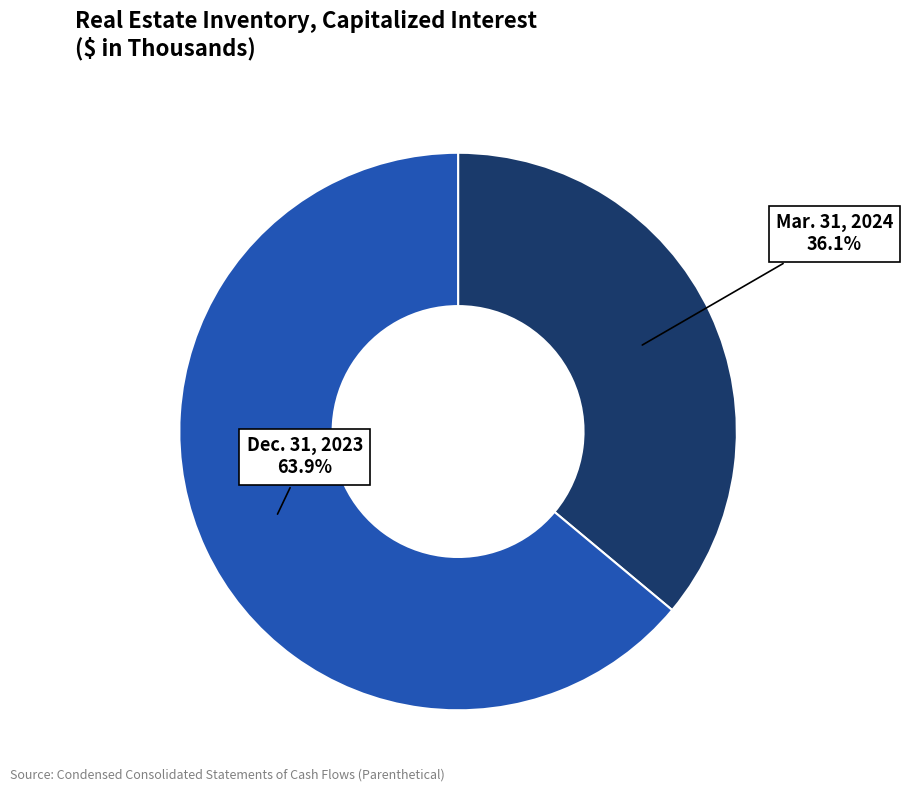

Which has a higher value, Dec. 31, 2023 or Mar. 31, 2024?

Dec. 31, 2023